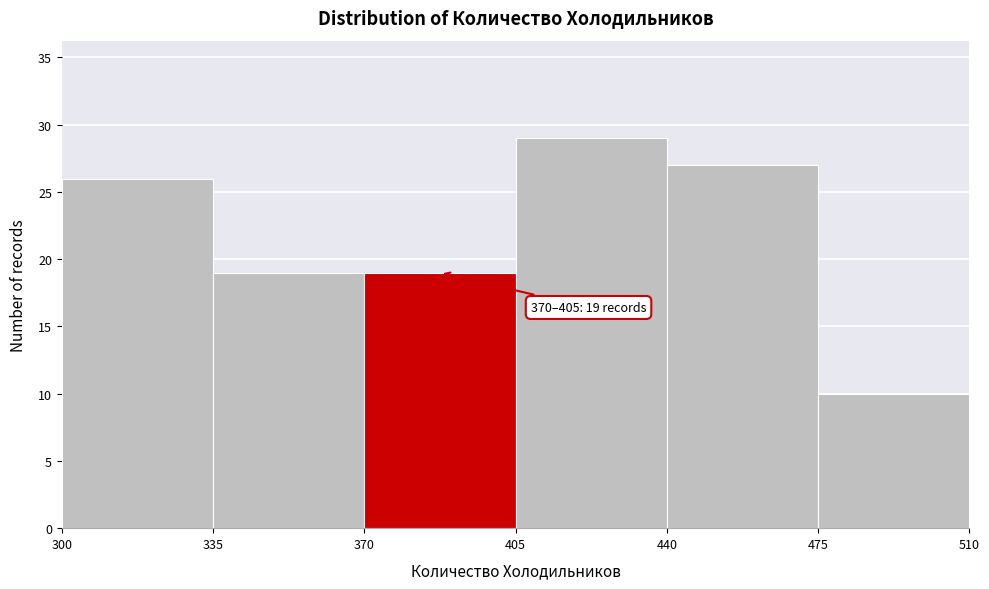

Over which range of the x-axis is the bar tallest?

405 to 440